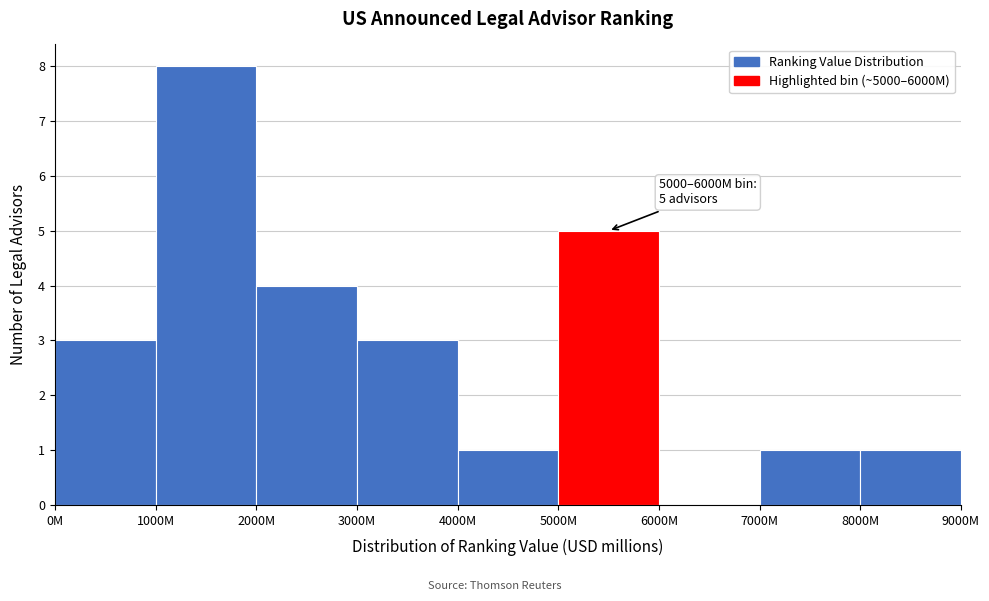

Reading left to right, what are all the values shown in this chart?

0M=3	1000M=8	2000M=4	3000M=3	4000M=1	5000M=5	6000M=0	7000M=1	8000M=1